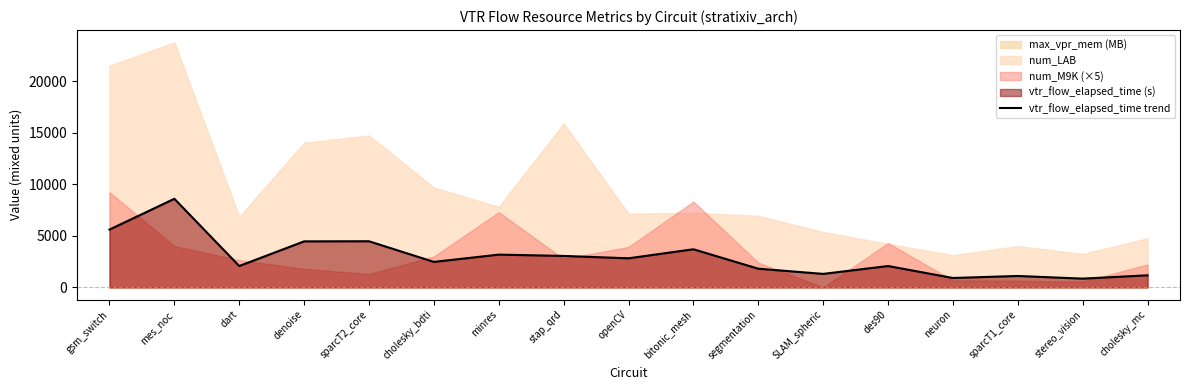

The value at denoise is 2488.7. True or false?

False